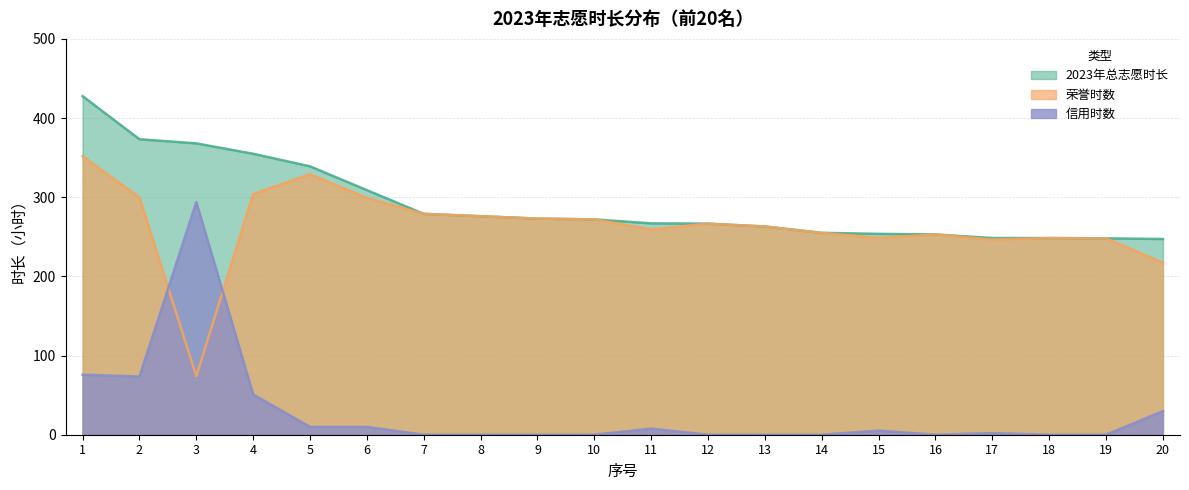

How many values in the 2023年总志愿时长 series are below 272?

10